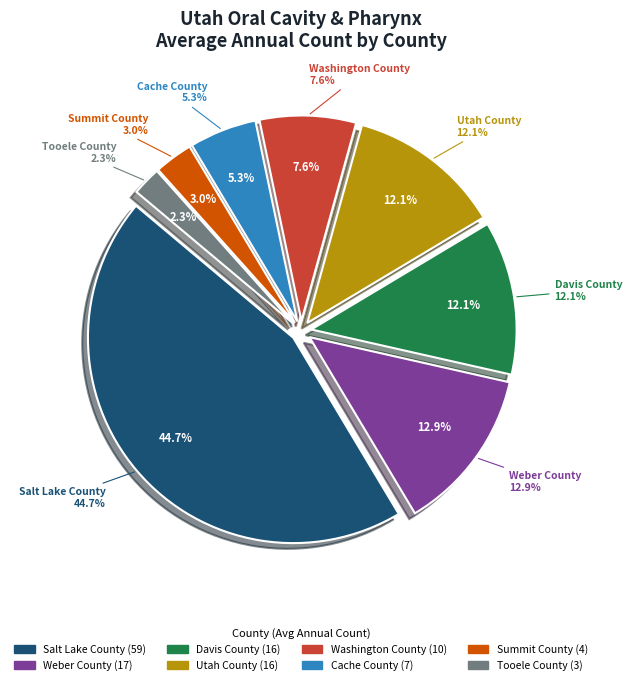

Count the number of slices in the pie.

8